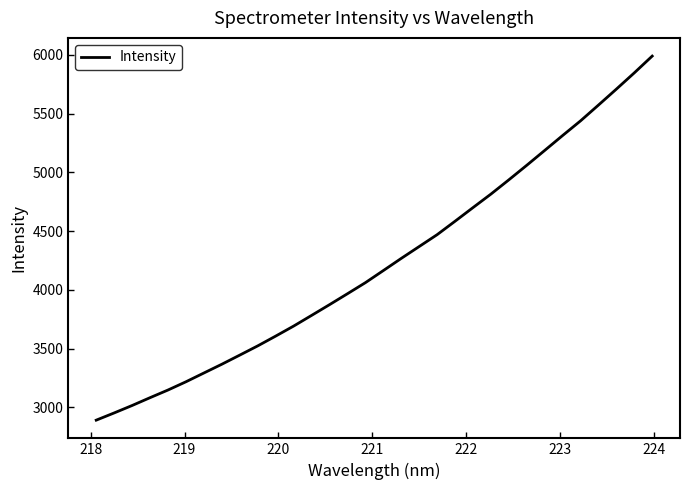

What is the difference between the second highest and second lowest values?

2893.2